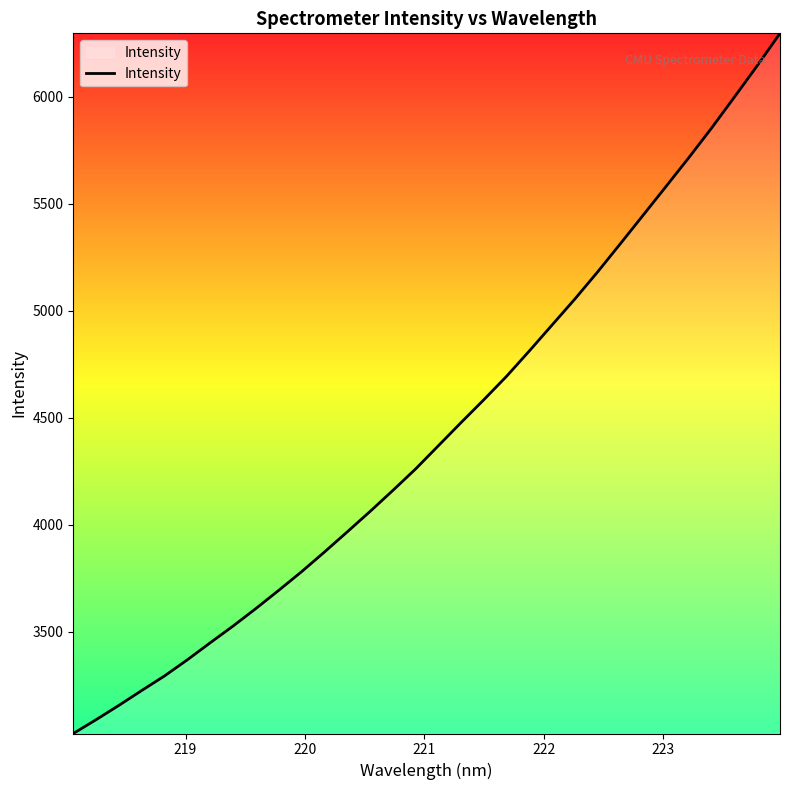

What is the average value?

4437.6